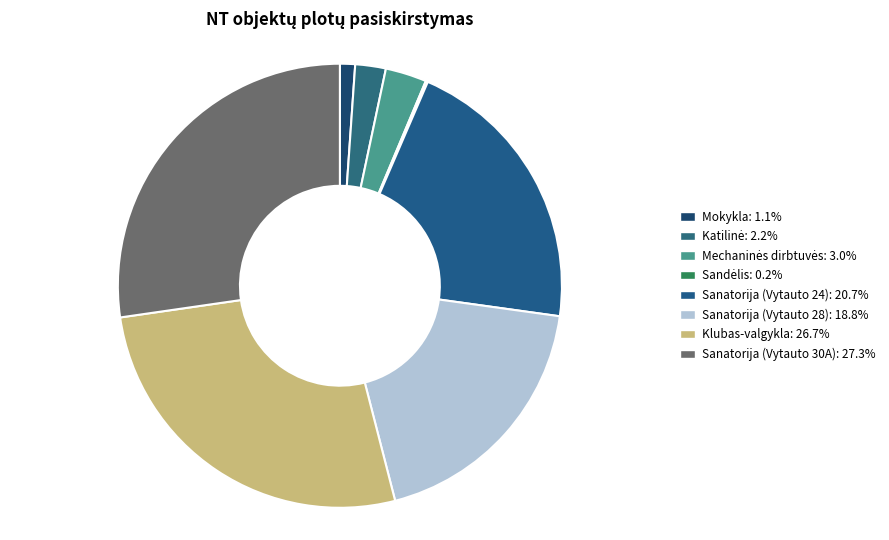

Which has a higher value, Katilinė or Sanatorija (Vytauto 30A)?

Sanatorija (Vytauto 30A)